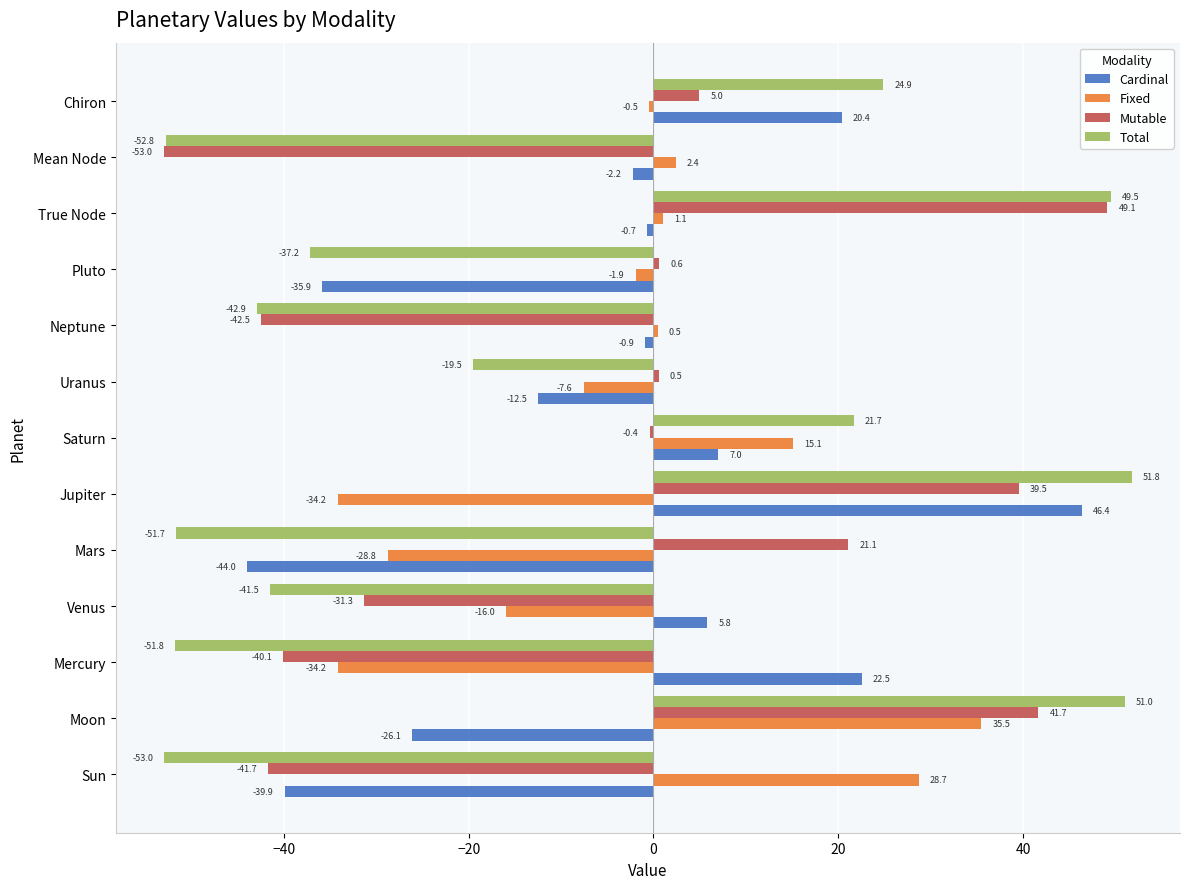

Where is Cardinal nearest to the value 1?

True Node